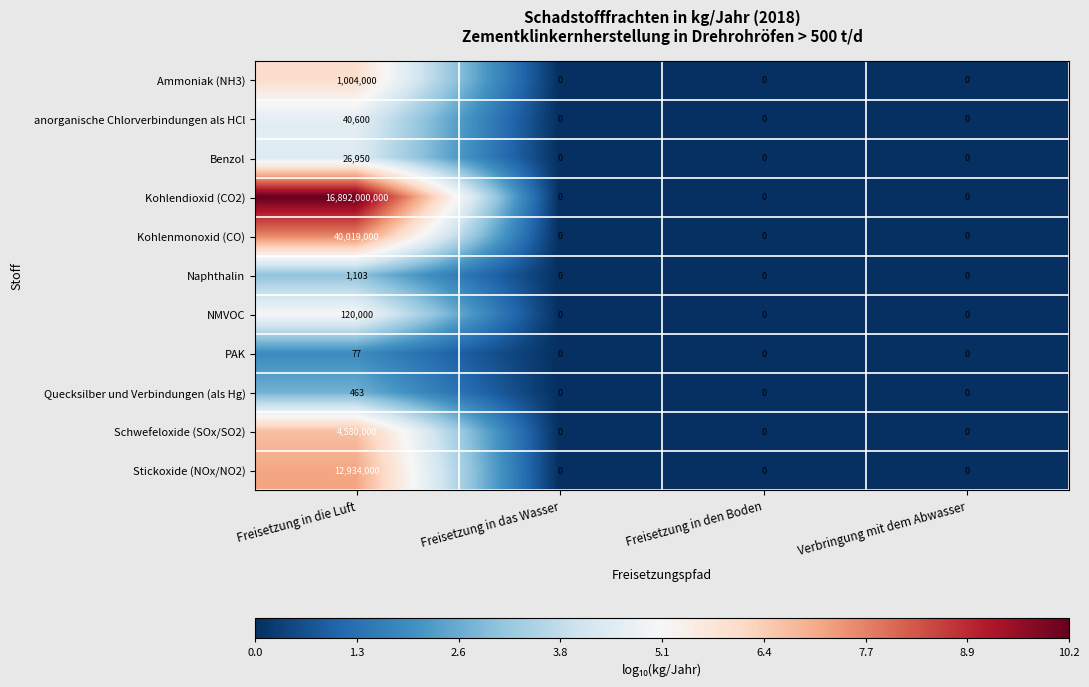

What is the highest value of the NMVOC series?

120000